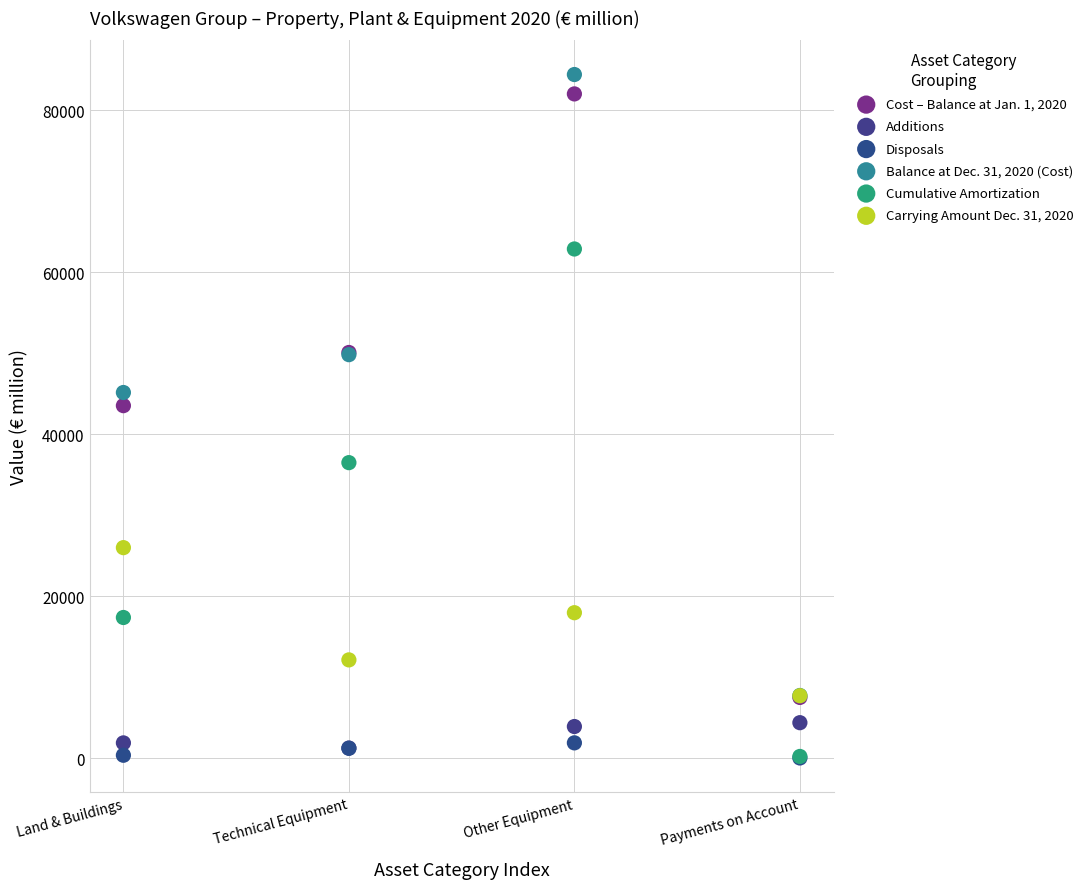

Which series has the largest Y range (max minus min)?

Balance at Dec. 31, 2020 (Cost)